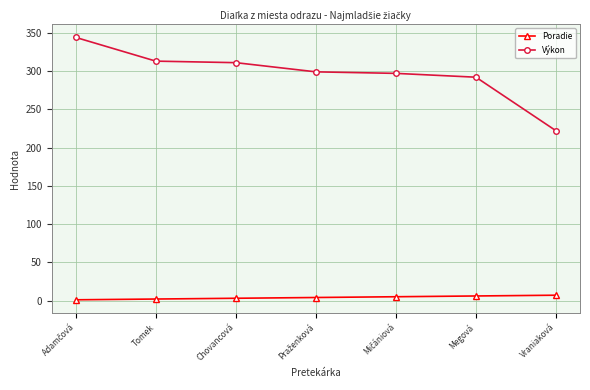

Which series has the largest total across all categories?

Výkon